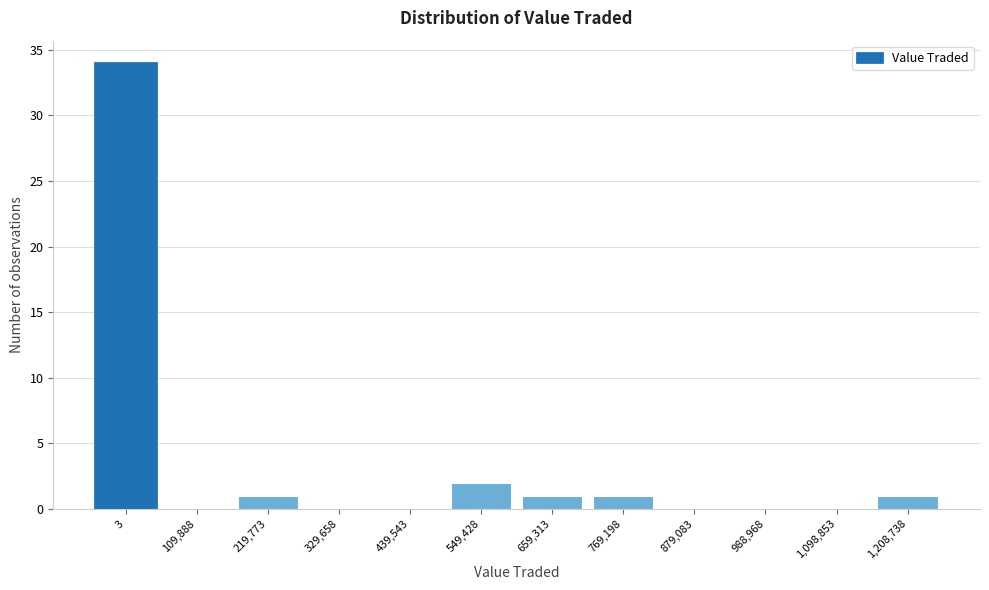

Reading left to right, list all the values displayed in this chart.

3=34	109,888=0	219,773=1	329,658=0	439,543=0	549,428=2	659,313=1	769,198=1	879,083=0	988,968=0	1,098,853=0	1,208,738=1